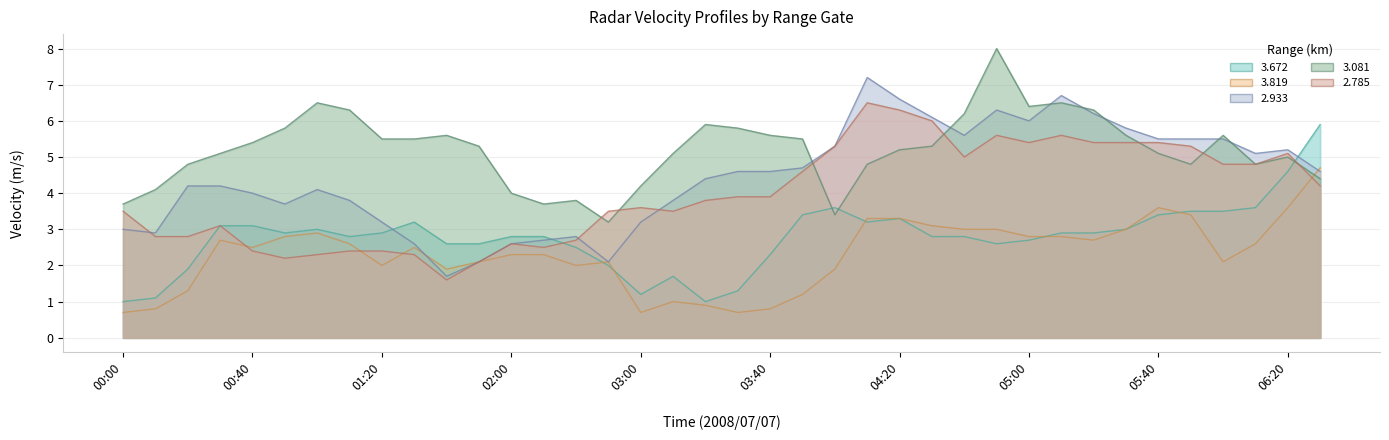

How many intersections are there between 2.785 and 3.081?

7